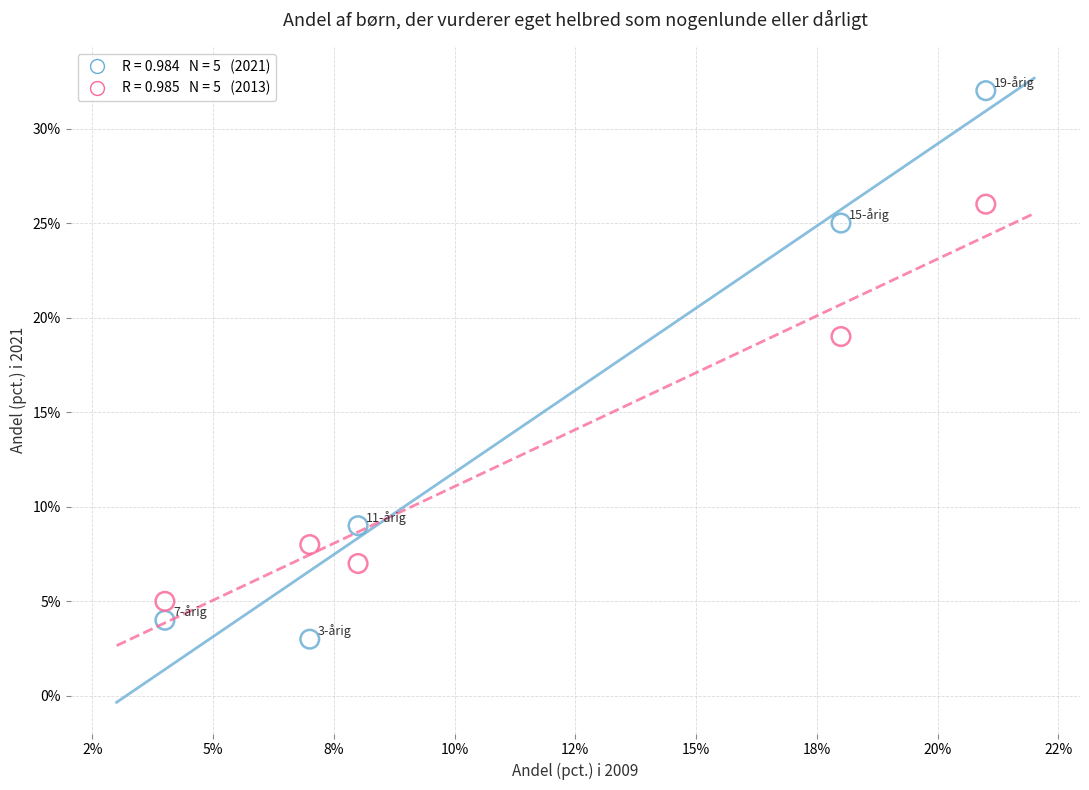

Across all series, what Y value is closest to 17?

19